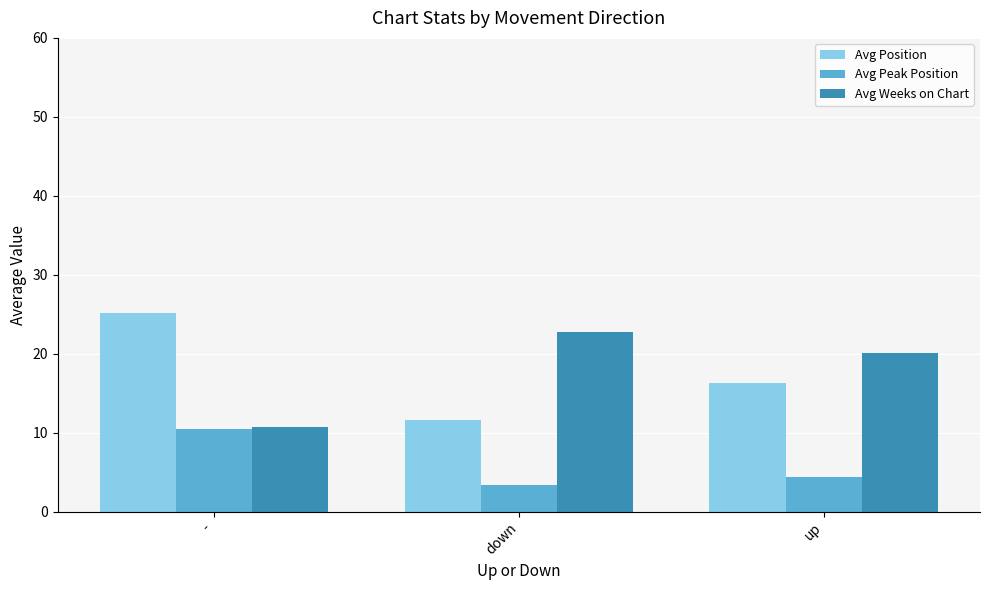

What is the label of the 1st bar from the right?

up